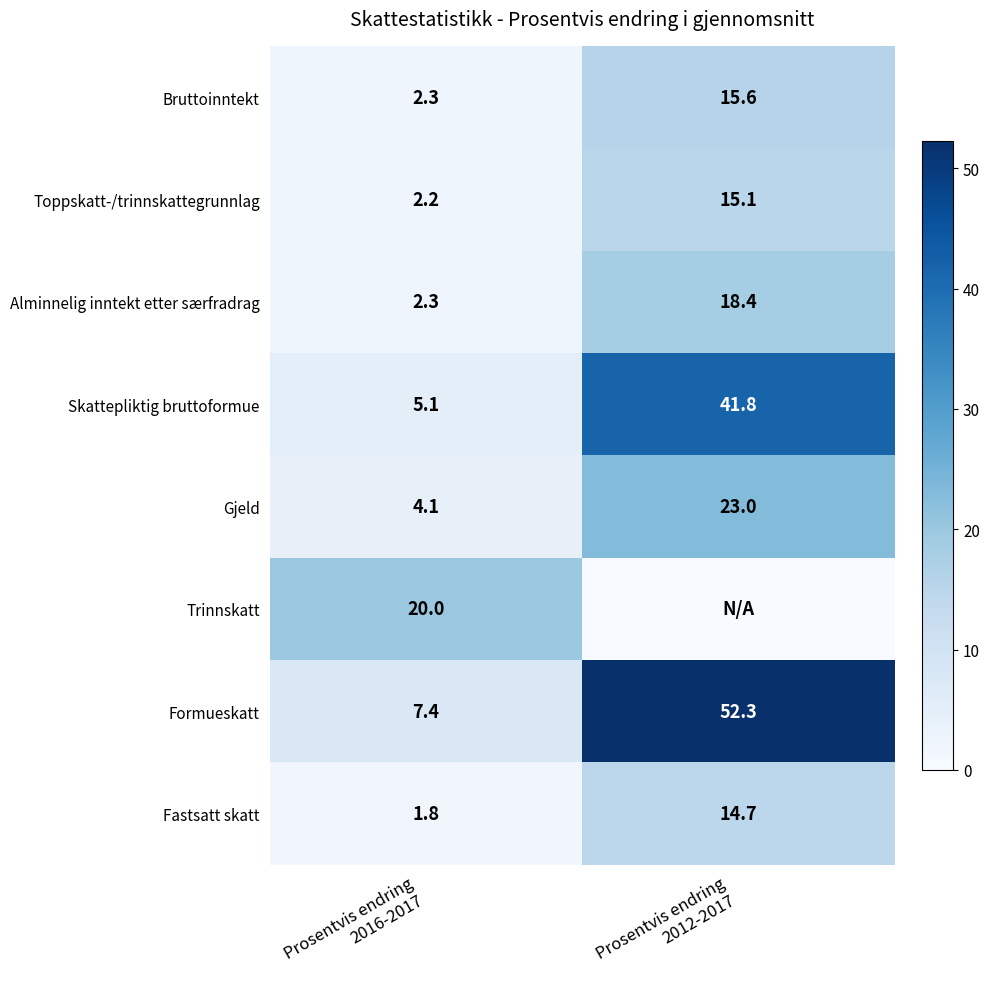

At how many categories does at least one series exceed 0?

2